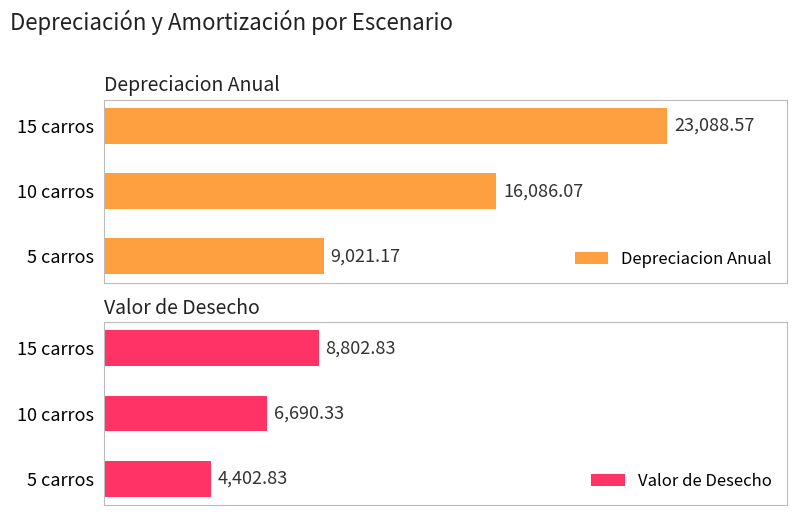

Reading right to left, transcribe all the data shown in this chart.

Depreciacion Anual: 9021.2	16086.1	23088.6
Valor de Desecho: 4402.8	6690.3	8802.8